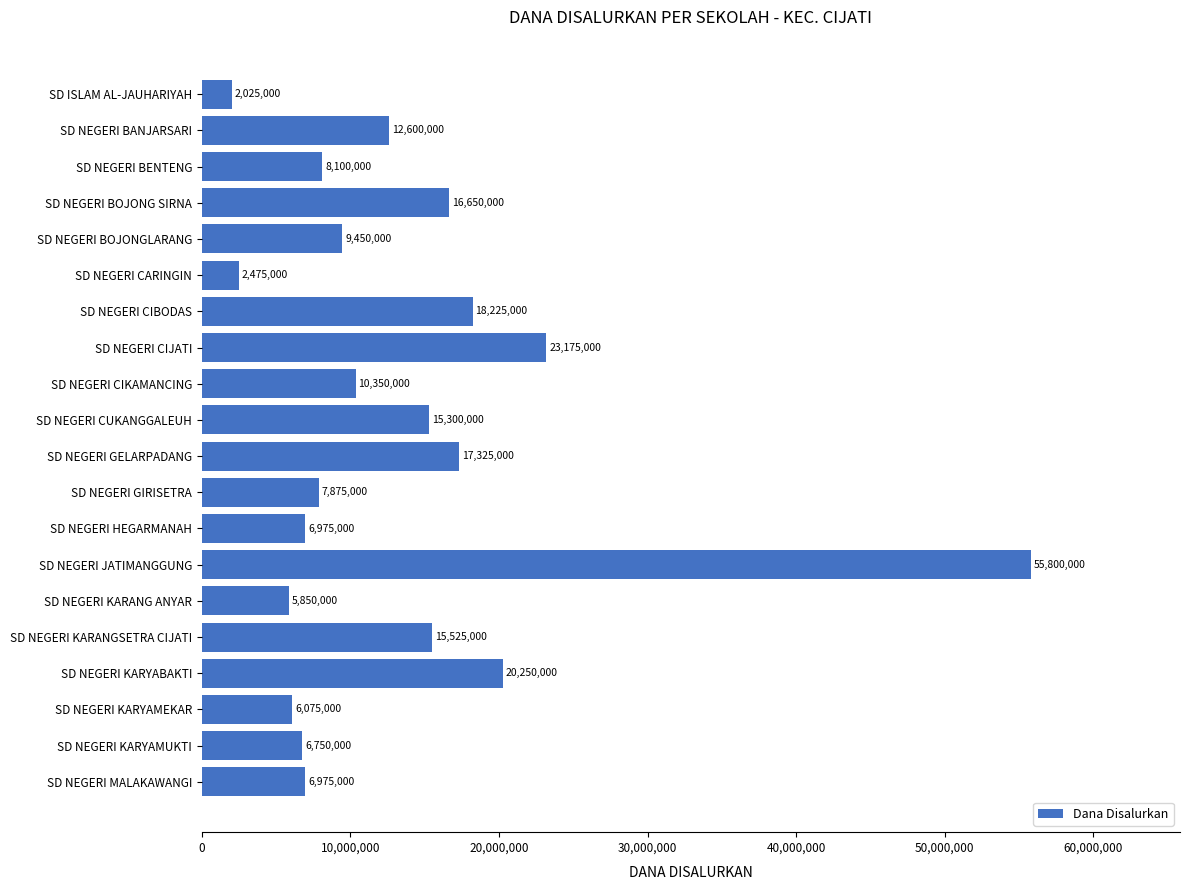

Reading top to bottom, extract all data points from this chart.

2025000	12600000	8100000	16650000	9450000	2475000	18225000	23175000	10350000	15300000	17325000	7875000	6975000	55800000	5850000	15525000	20250000	6075000	6750000	6975000